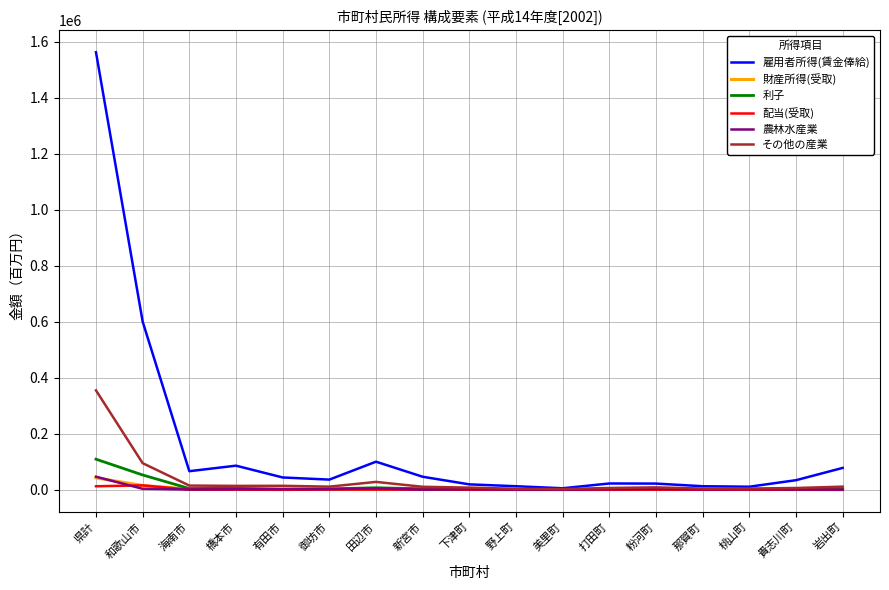

What is the difference between the second highest and second lowest values in the その他の産業 series?

91327